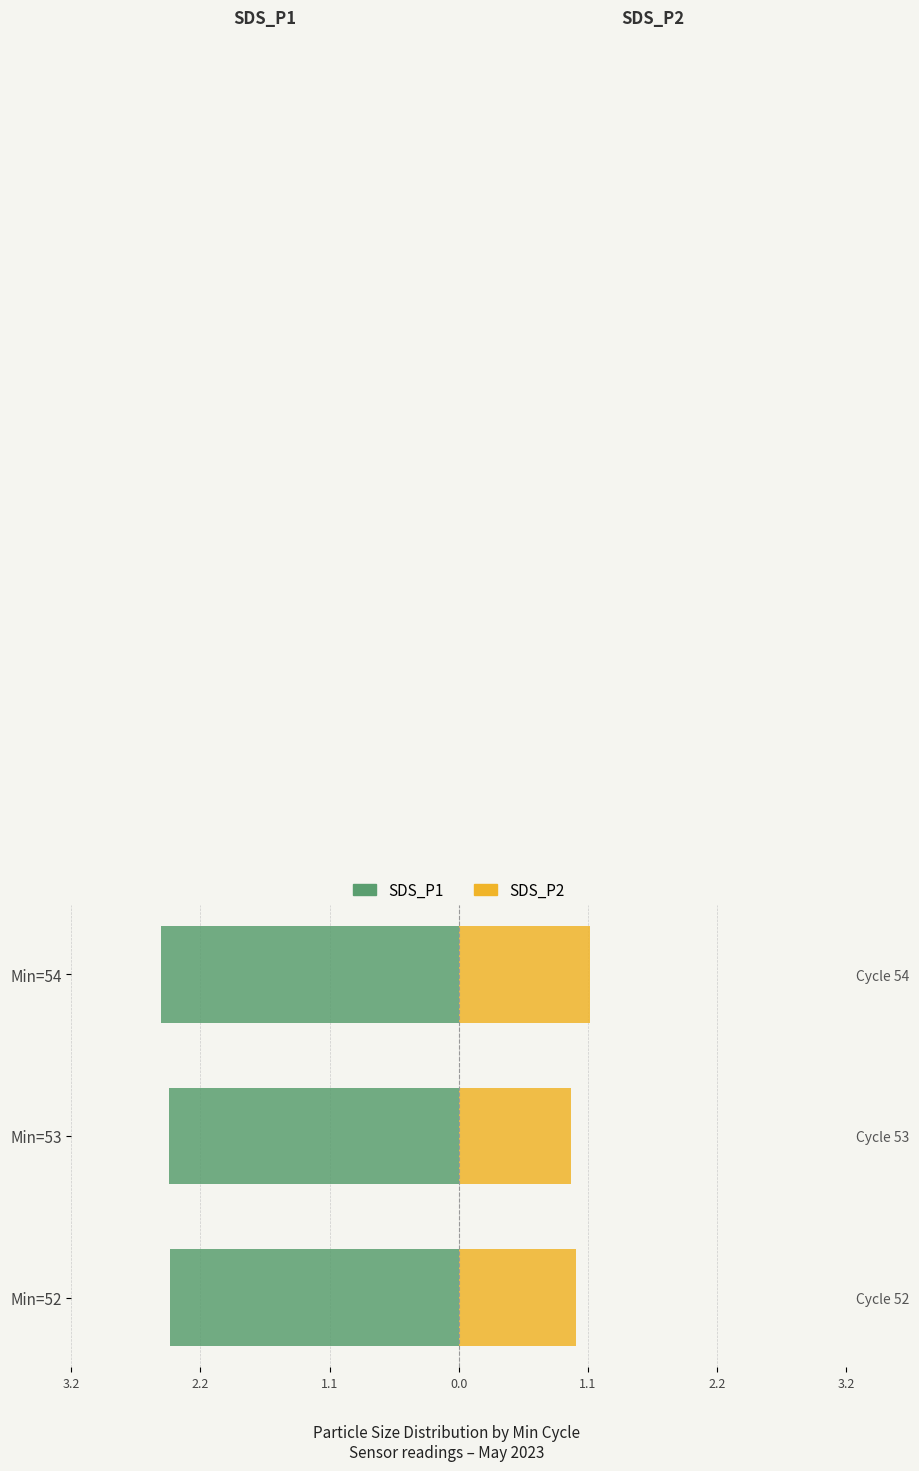

What is the value of the SDS_P2 bar at the 3rd from the left?

1.1